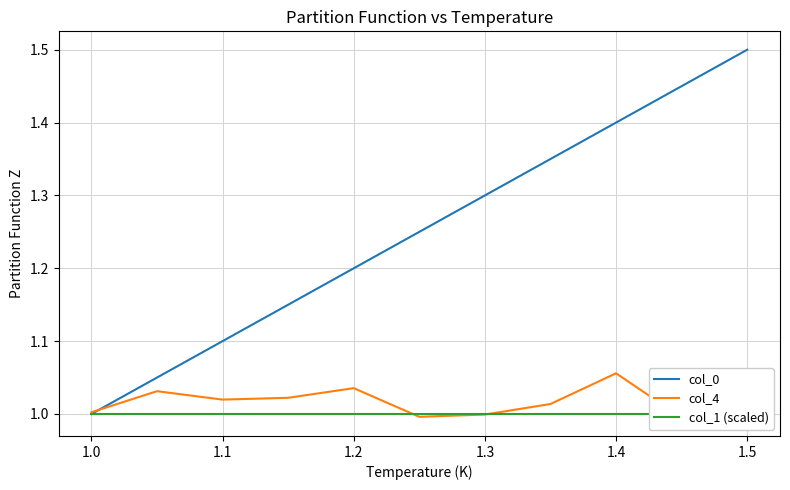

At which label does col_0 reach its minimum?

1.0